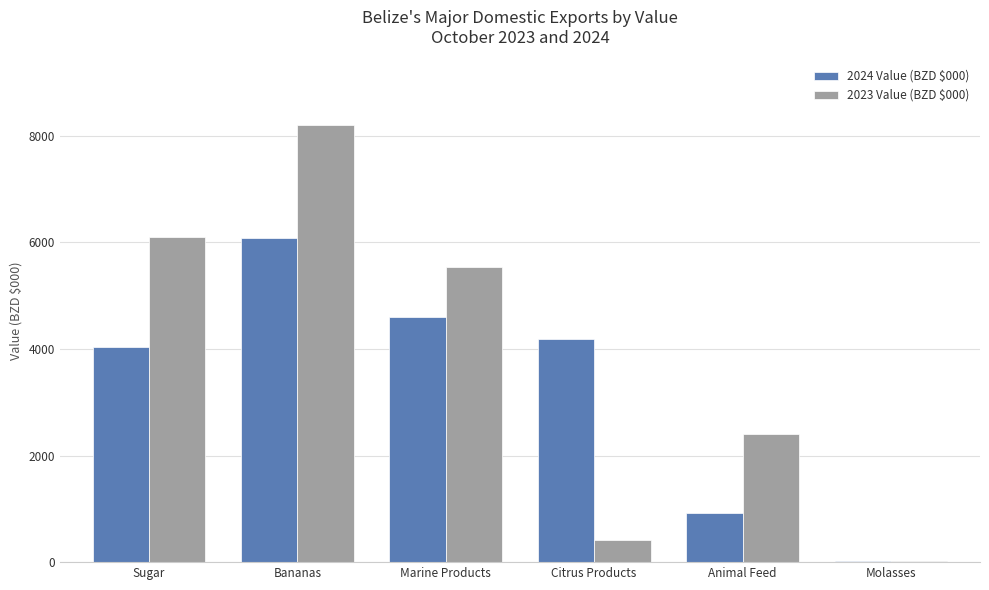

Which category has the highest value in the 2024 Value (BZD $000) series?

Bananas